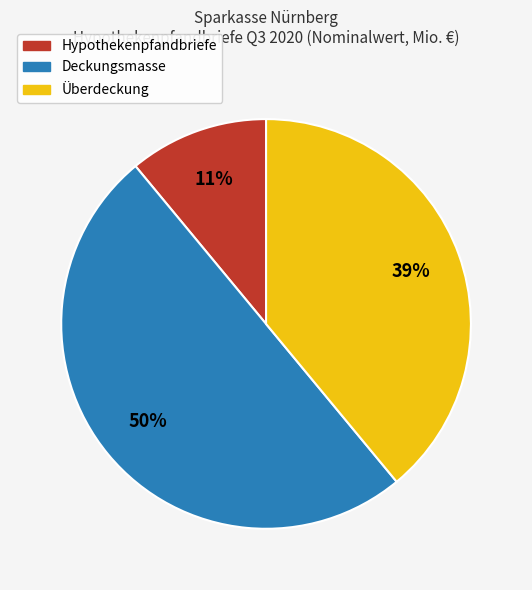

What is the largest slice in the pie chart?

Deckungsmasse